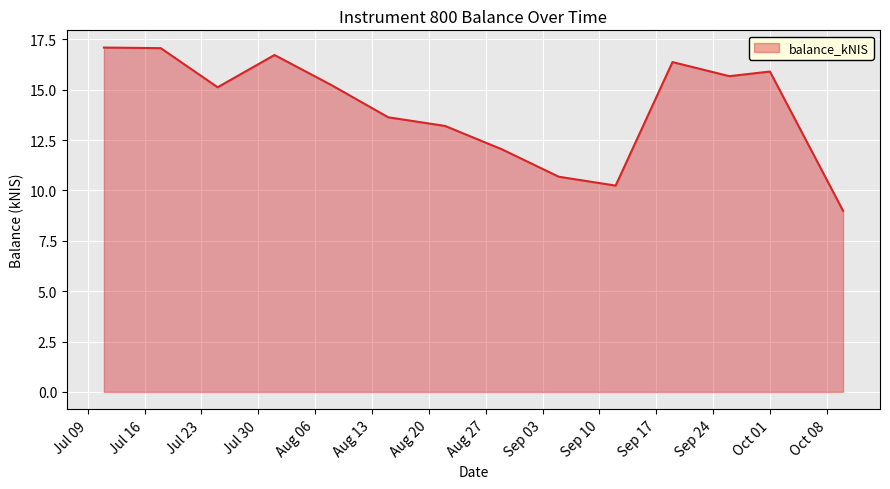

What is the greatest value displayed?

17.1